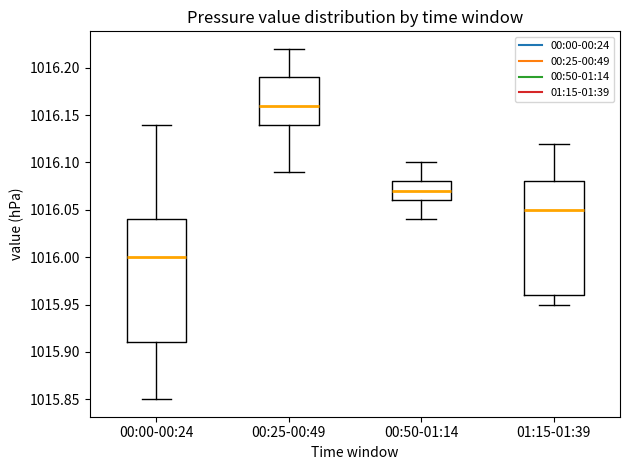

Reading left to right, transcribe this box plot: for each box, give where its median line is, the range the box spans, and where its two whiskers end, as read against the y-axis. The values are not printed on the chart, so give them approximately, as read against the axis.

00:00-00:24: median 1016.00, box 1015.91 to 1016.04, whiskers 1015.85 to 1016.14
00:25-00:49: median 1016.16, box 1016.14 to 1016.19, whiskers 1016.09 to 1016.22
00:50-01:14: median 1016.07, box 1016.06 to 1016.08, whiskers 1016.04 to 1016.10
01:15-01:39: median 1016.05, box 1015.96 to 1016.08, whiskers 1015.95 to 1016.12